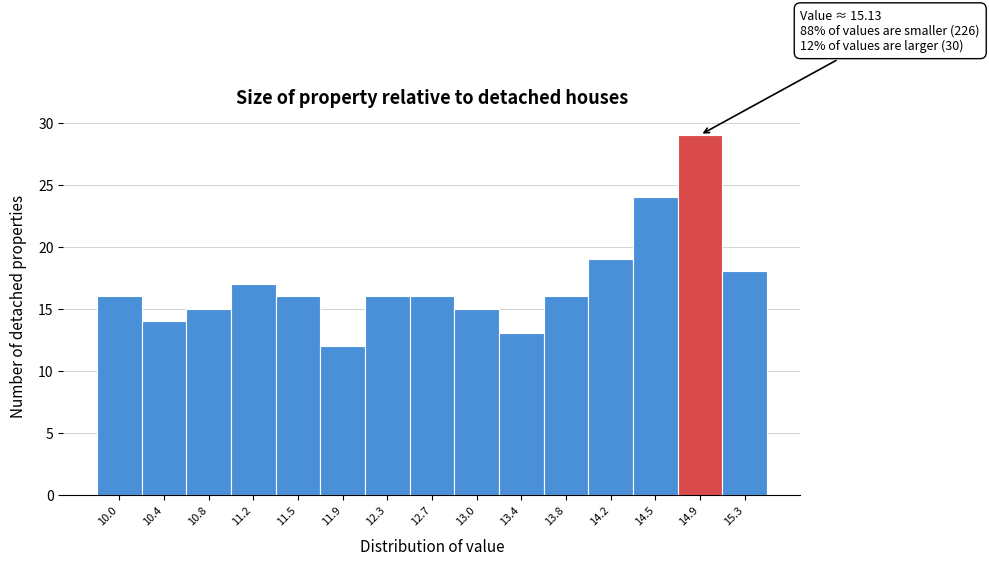

Reading right to left, list all the values displayed in this chart.

15.3=18	14.9=29	14.5=24	14.2=19	13.8=16	13.4=13	13.0=15	12.7=16	12.3=16	11.9=12	11.5=16	11.2=17	10.8=15	10.4=14	10.0=16